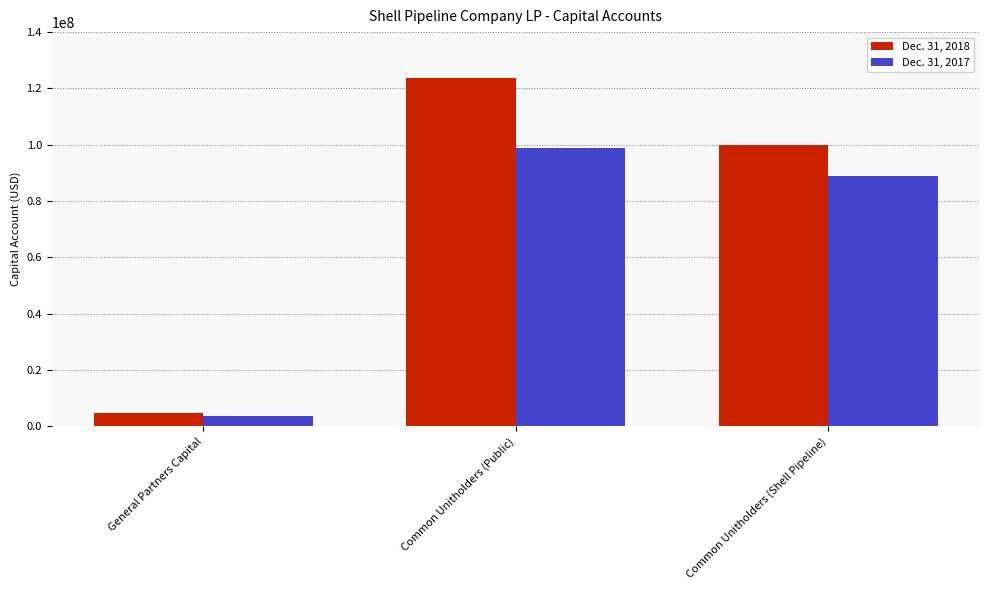

What is the approximate value of Dec. 31, 2017 at Common Unitholders (Shell Pipeline), to the nearest 100?

88950100